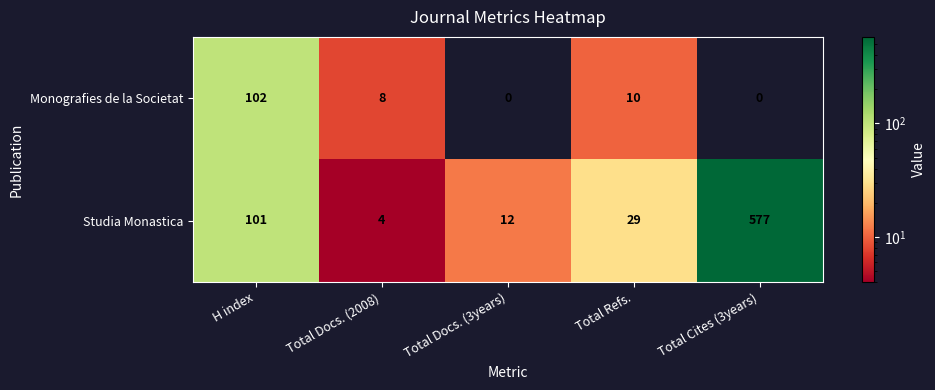

The value of Studia Monastica at Total Cites (3years) is 577. True or false?

True